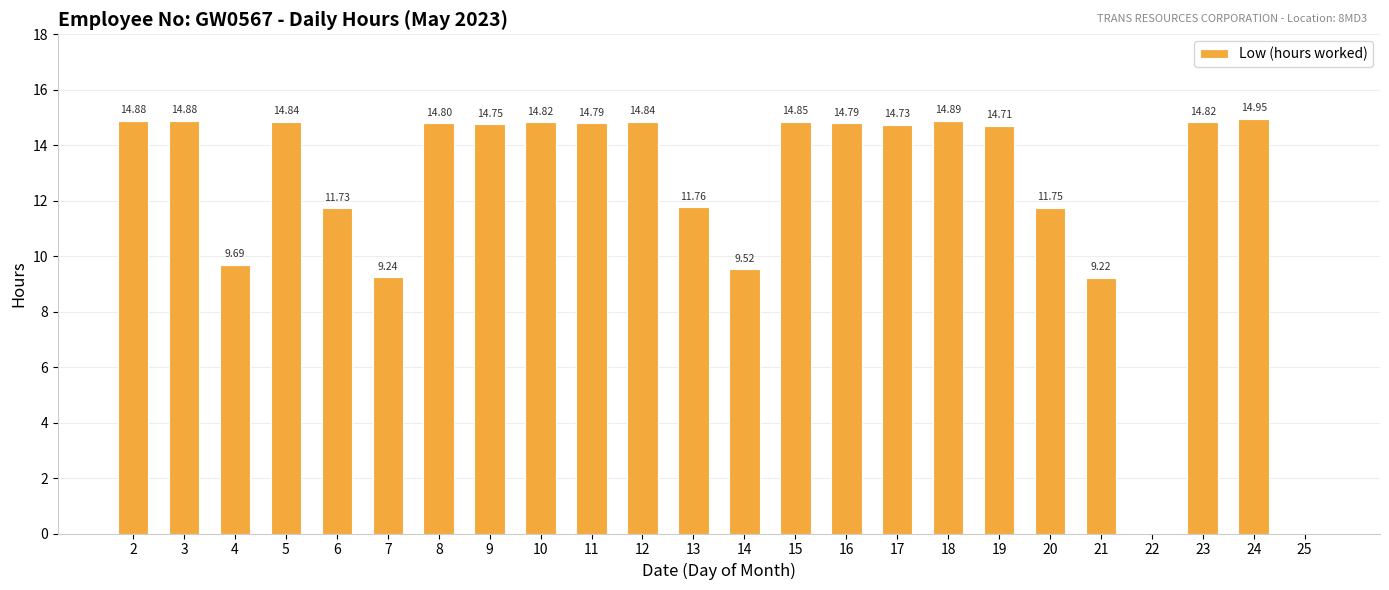

Are the bars horizontal?

No